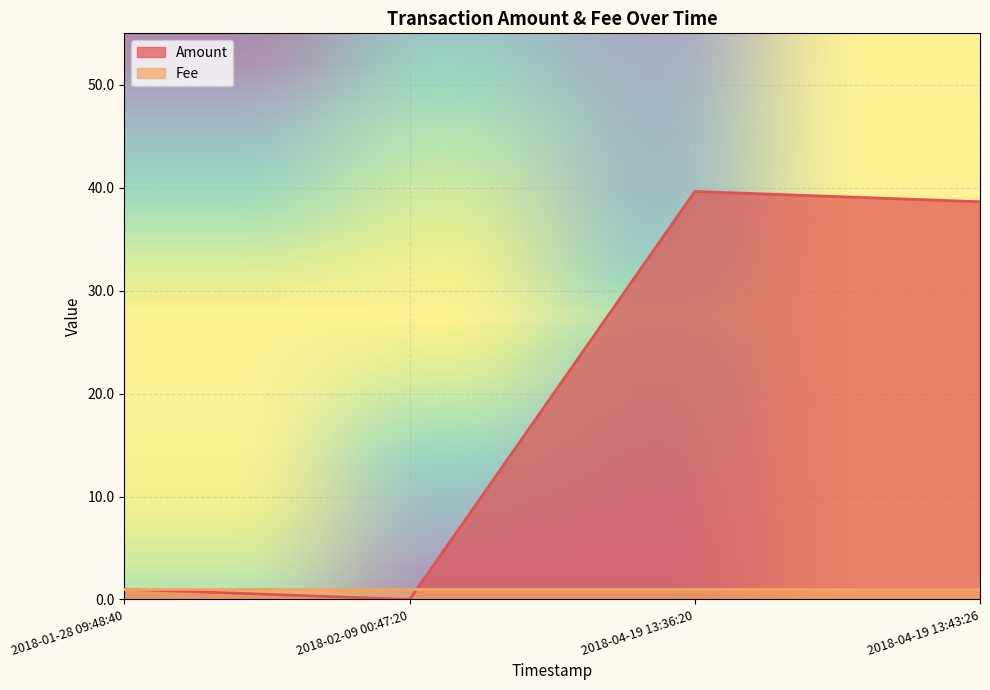

What is the maximum value shown in the chart?

39.6